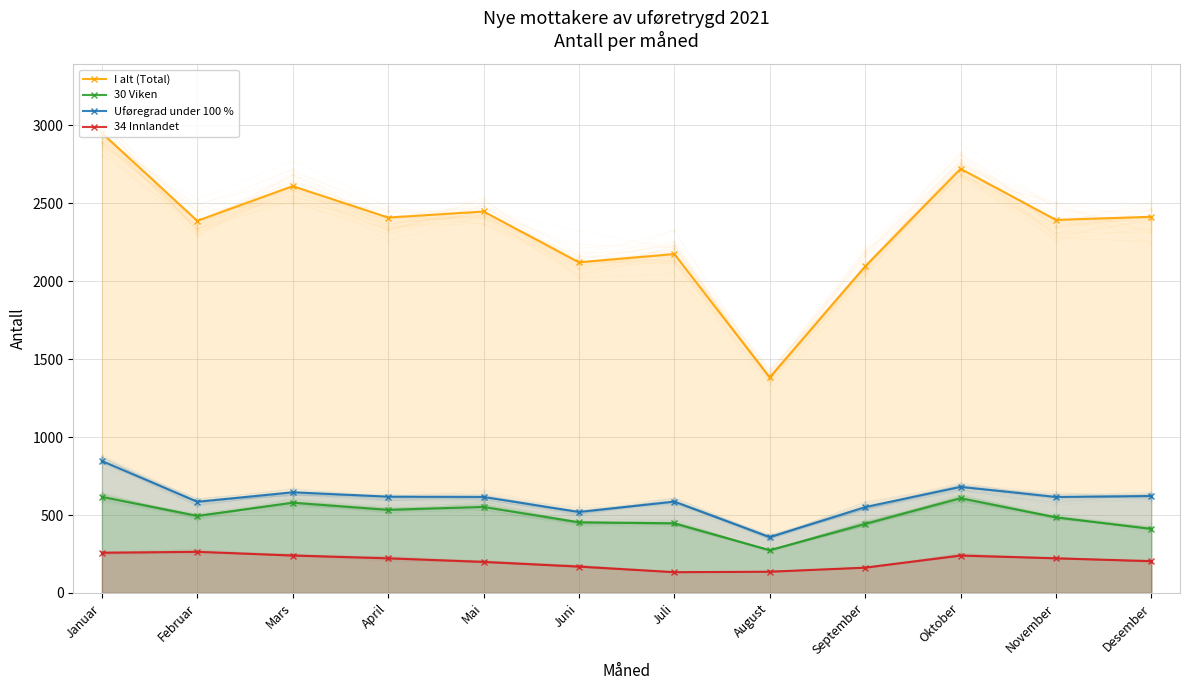

Reading right to left, extract all data points from this chart.

I alt (Total): 2414	2394	2722	2096	1383	2175	2122	2448	2409	2611	2388	2952
30 Viken: 411	485	608	443	274	447	453	552	533	579	494	617
Uføregrad under 100 %: 622	616	681	551	358	586	520	616	618	646	585	847
34 Innlandet: 204	222	240	162	136	133	169	199	222	240	264	258